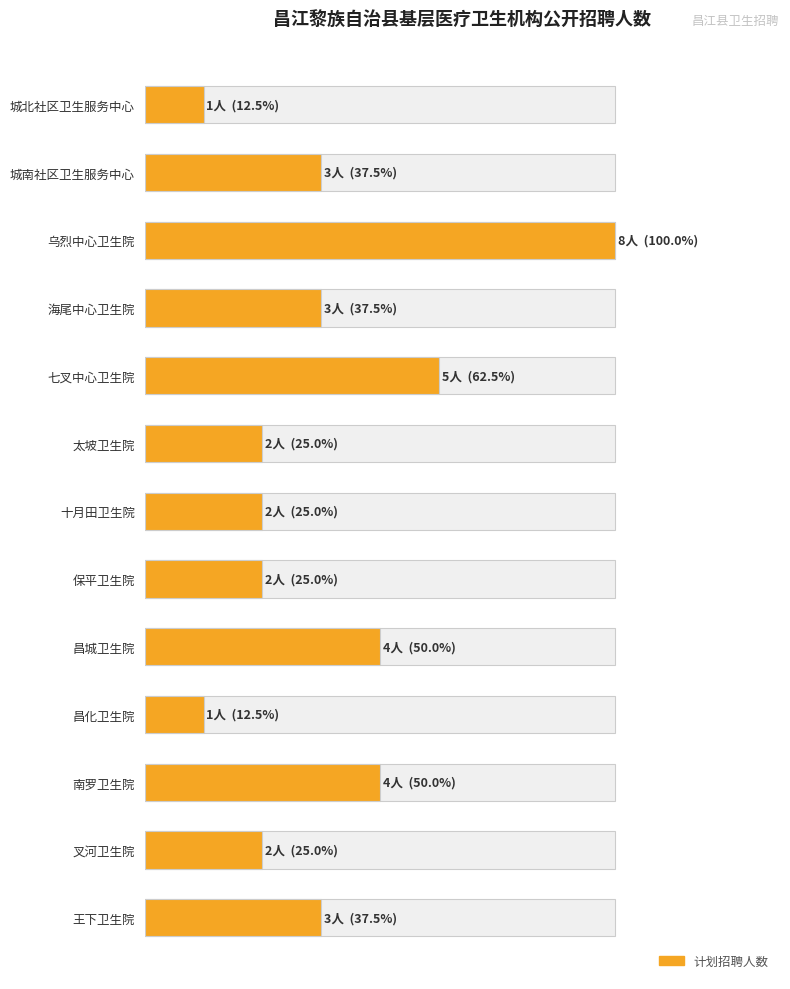

How many values exceed 3?

4